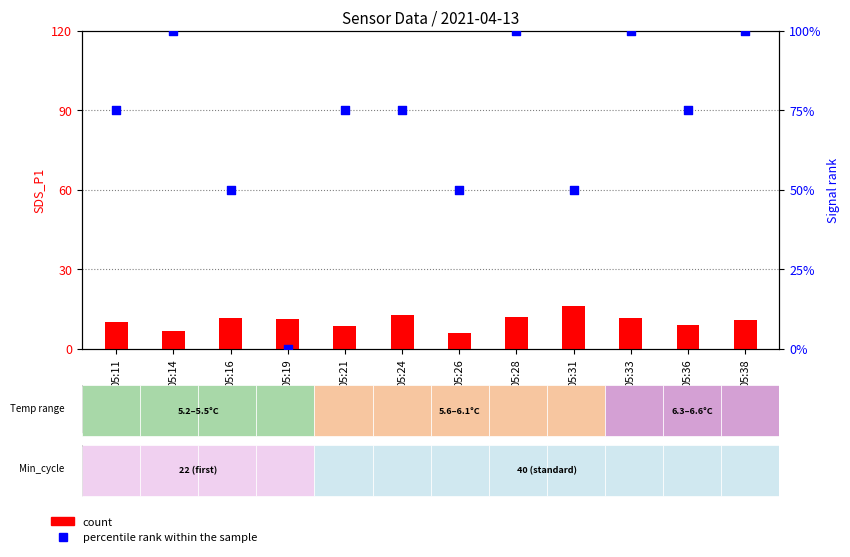

At which category is the sum across all series the highest?

05:28